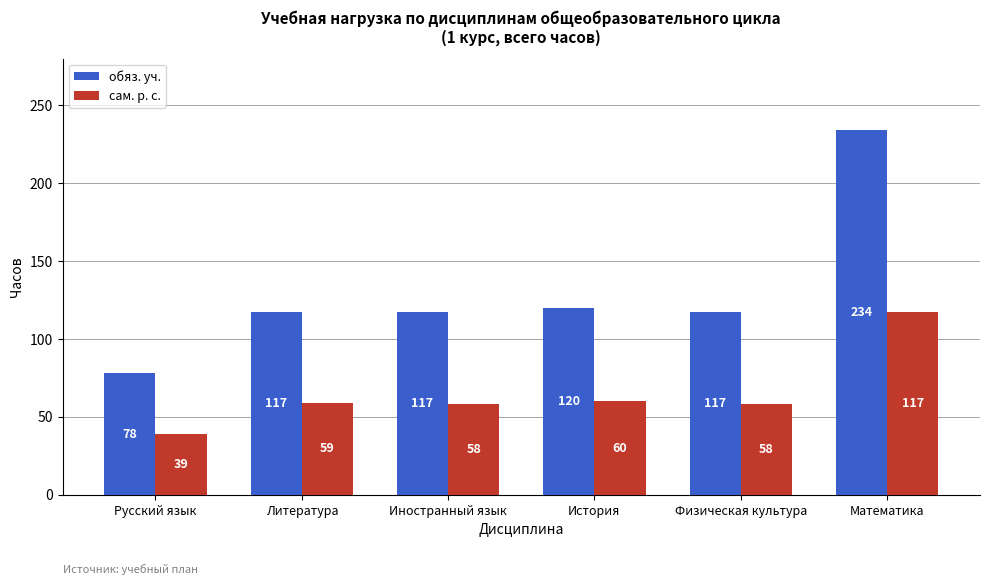

How many series are shown in this chart?

2